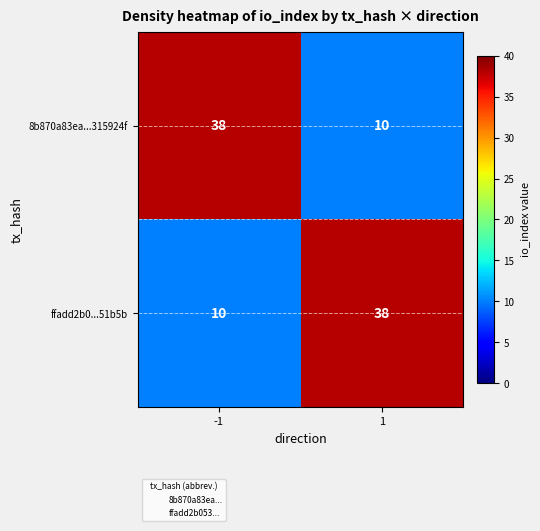

Reading left to right, extract all data points from this chart.

8b870a83ea...315924f: 38	10
ffadd2b0...51b5b: 10	38